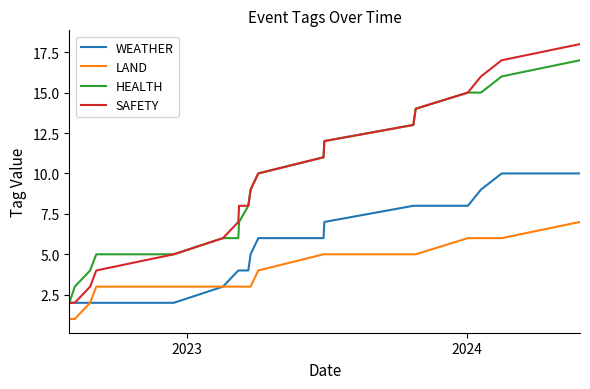

True or false: LAND and SAFETY intersect in this chart.

False